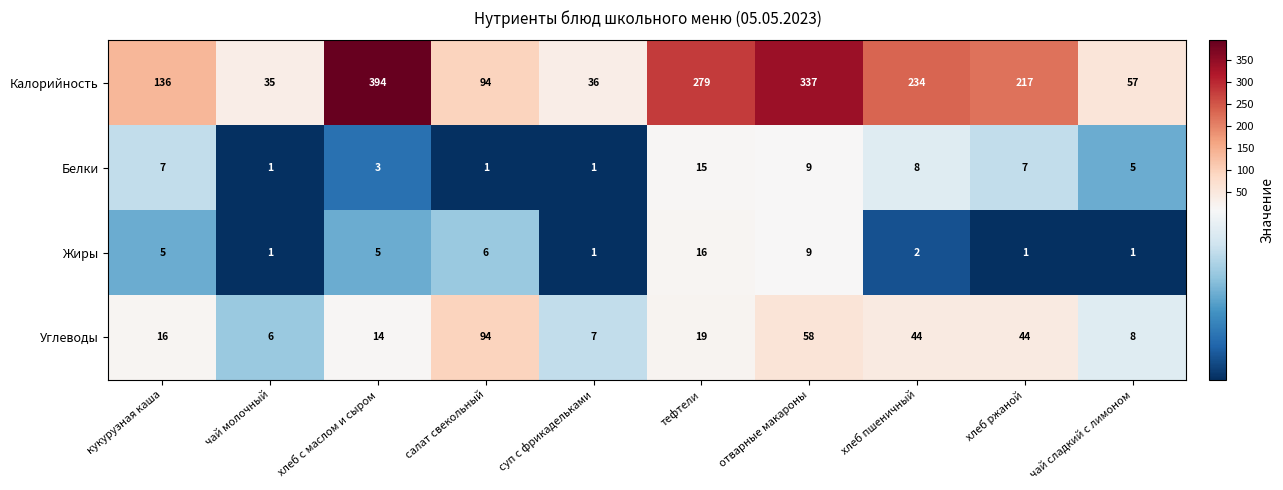

What is the maximum value for Калорийность?

394